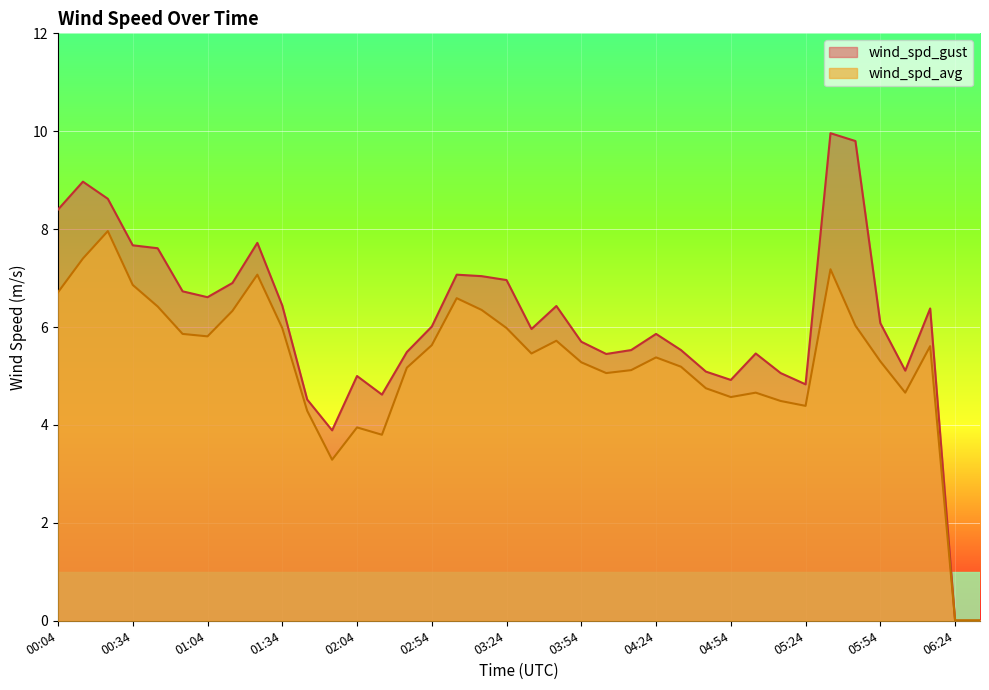

Which series has the largest total across all categories?

wind_spd_gust